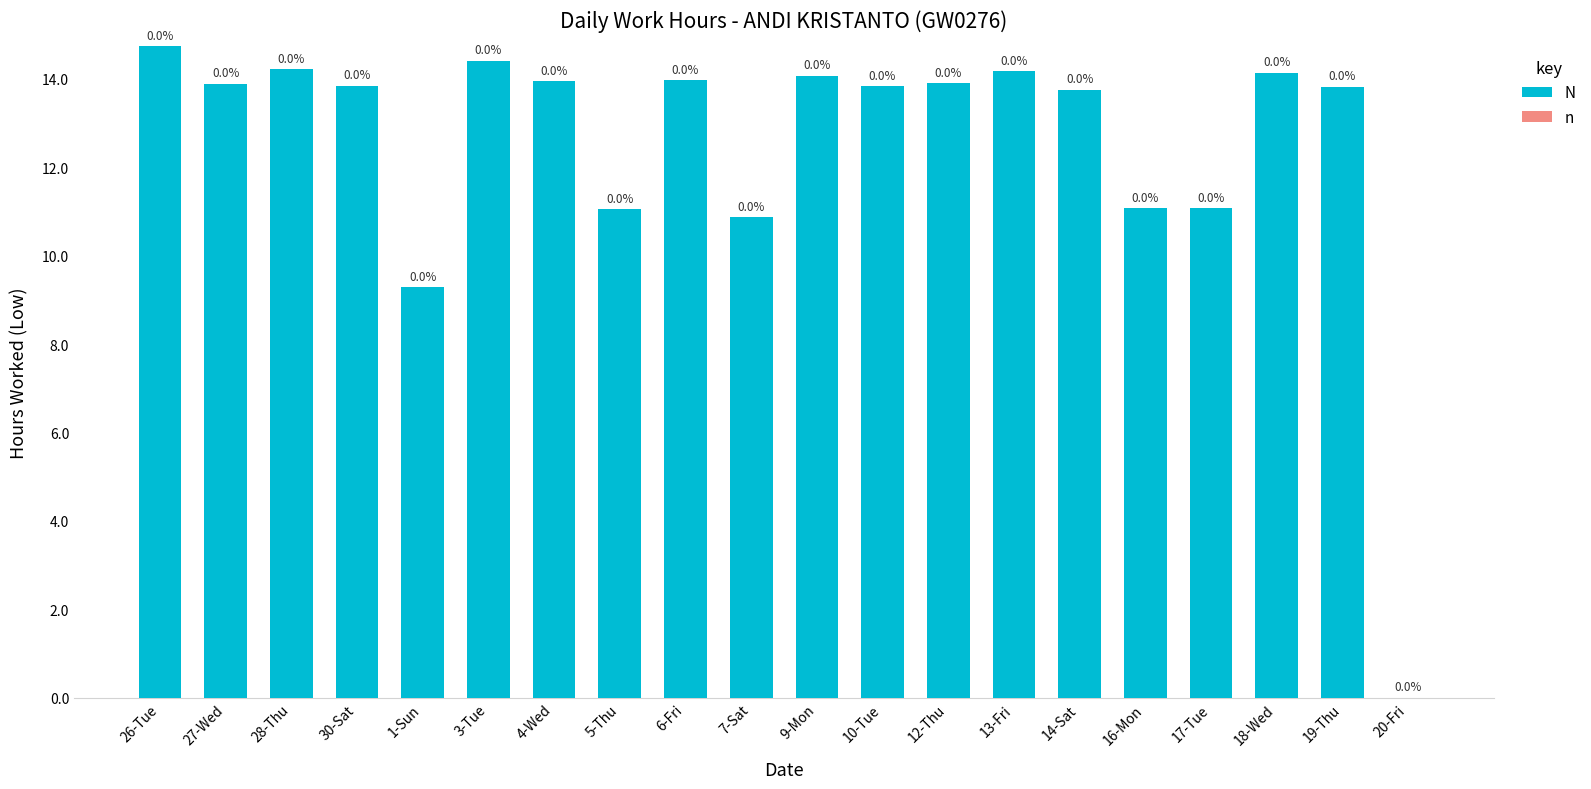

What is the maximum value shown in the chart?

14.7